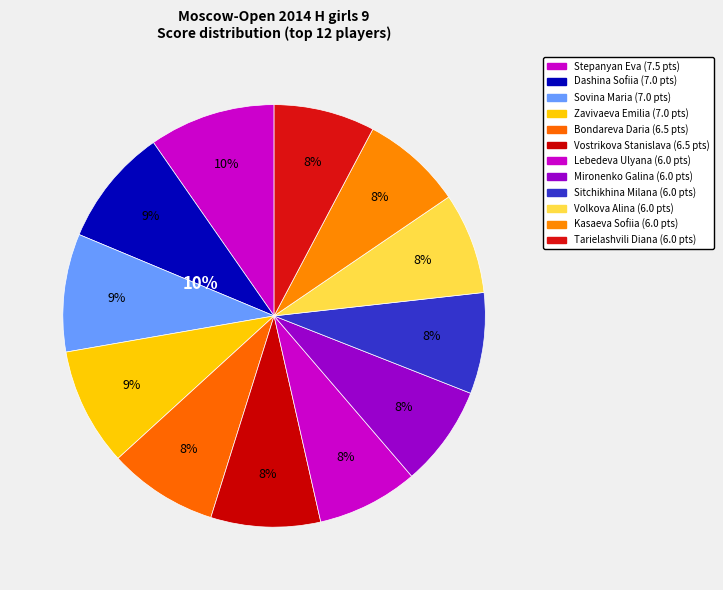

Count the number of slices in the pie.

12